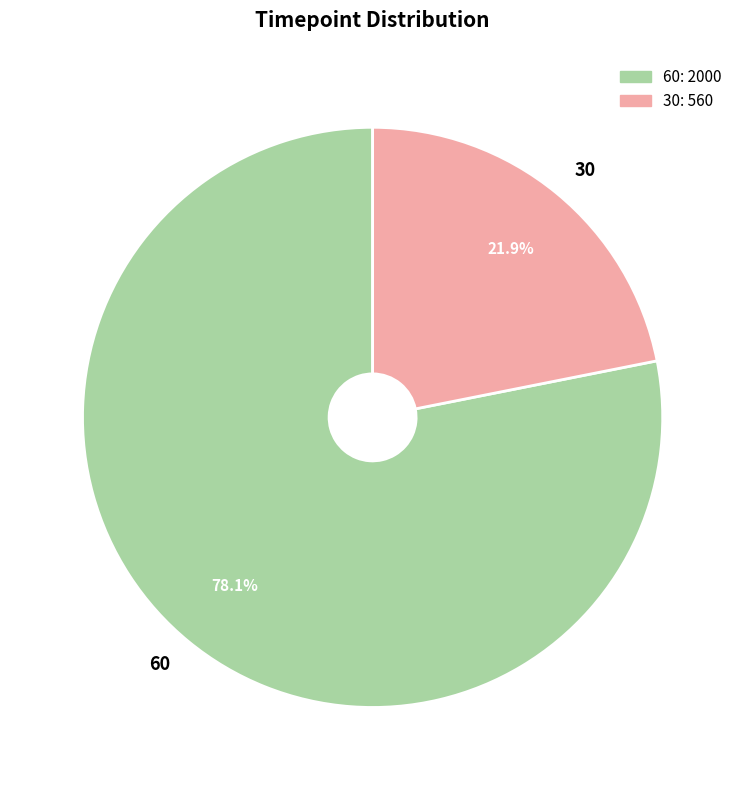

How many segments does this pie chart have?

2